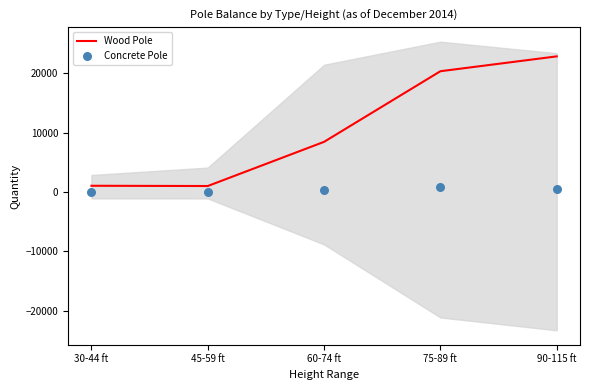

Which series contains the highest Y value?

Wood Pole